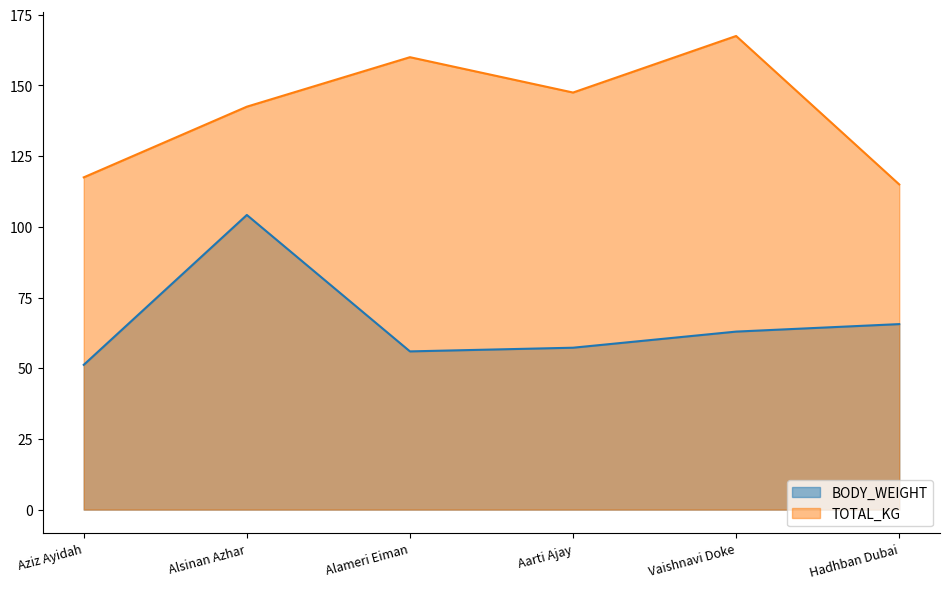

How many data points in BODY_WEIGHT are less than 62?

3